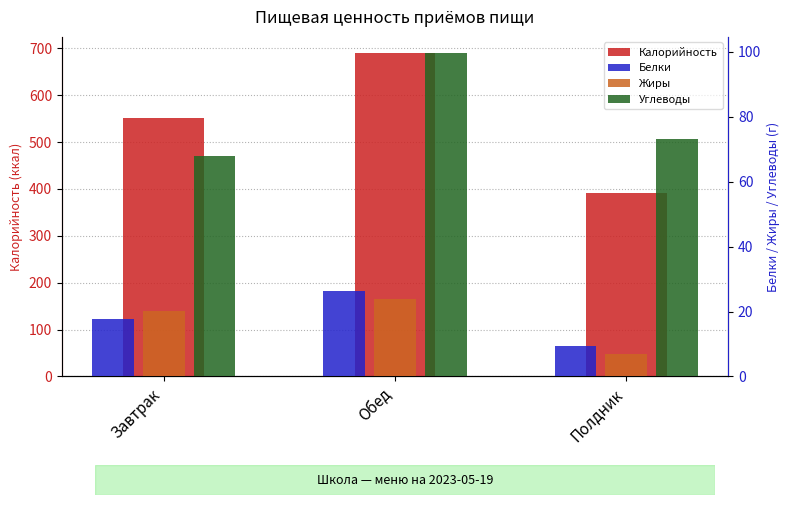

At which label is Калорийность closest to 540?

Завтрак